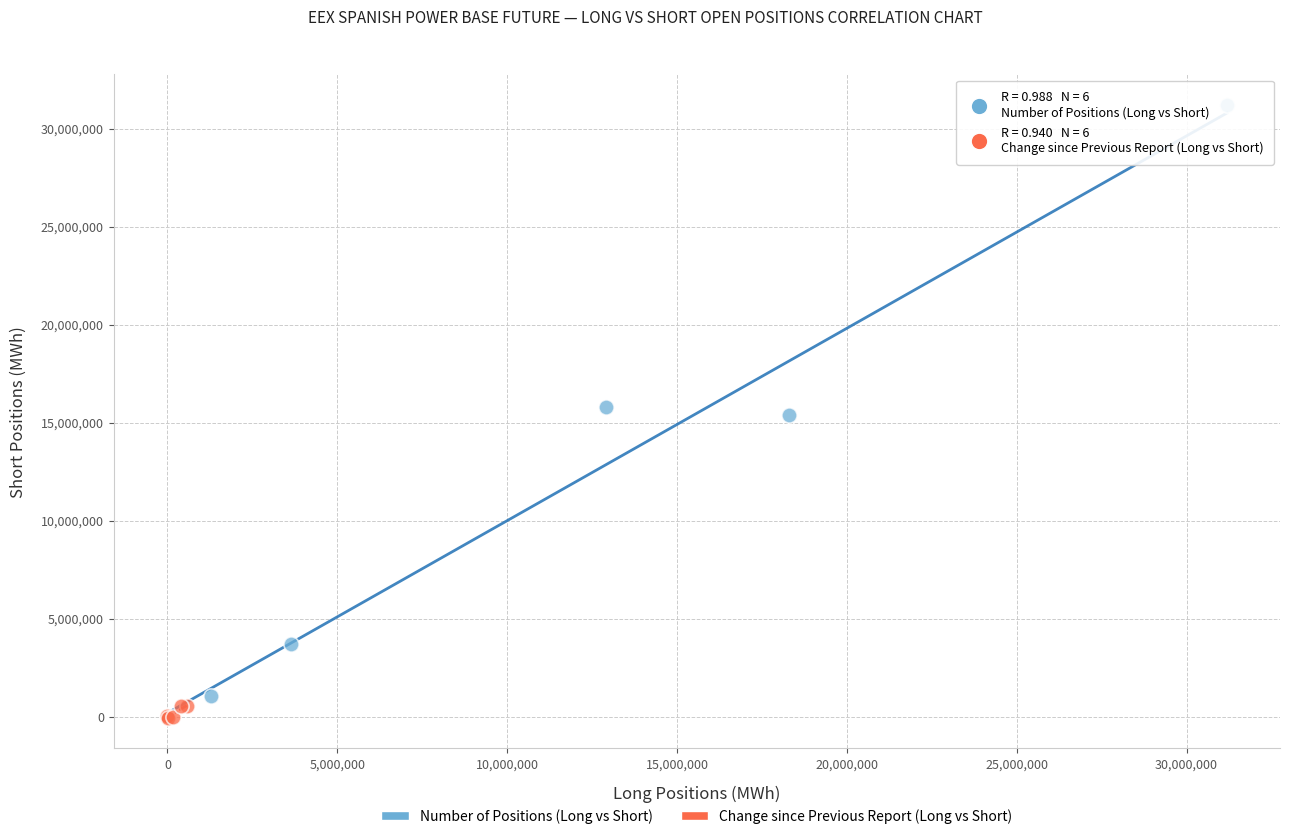

Which series has the widest spread of Y values?

Number of Positions (Long vs Short)